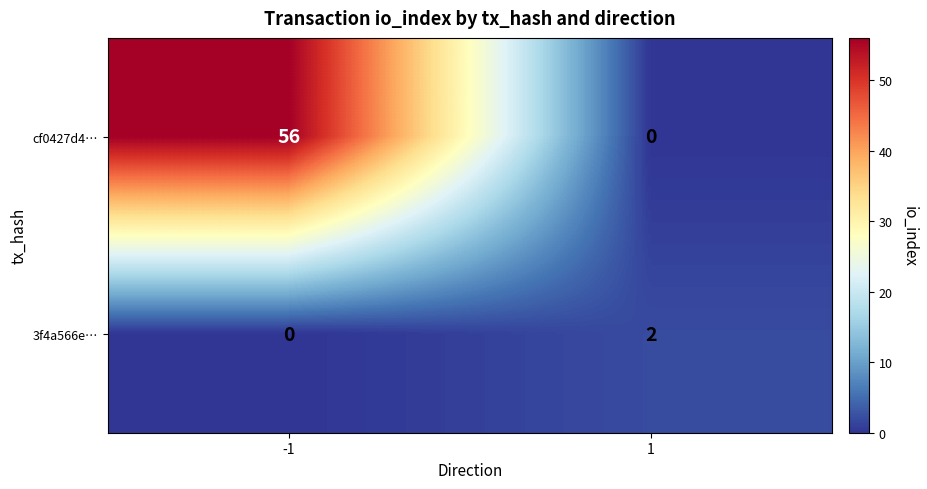

Rank the series by their maximum value, from lowest to highest.

3f4a566e…, cf0427d4…